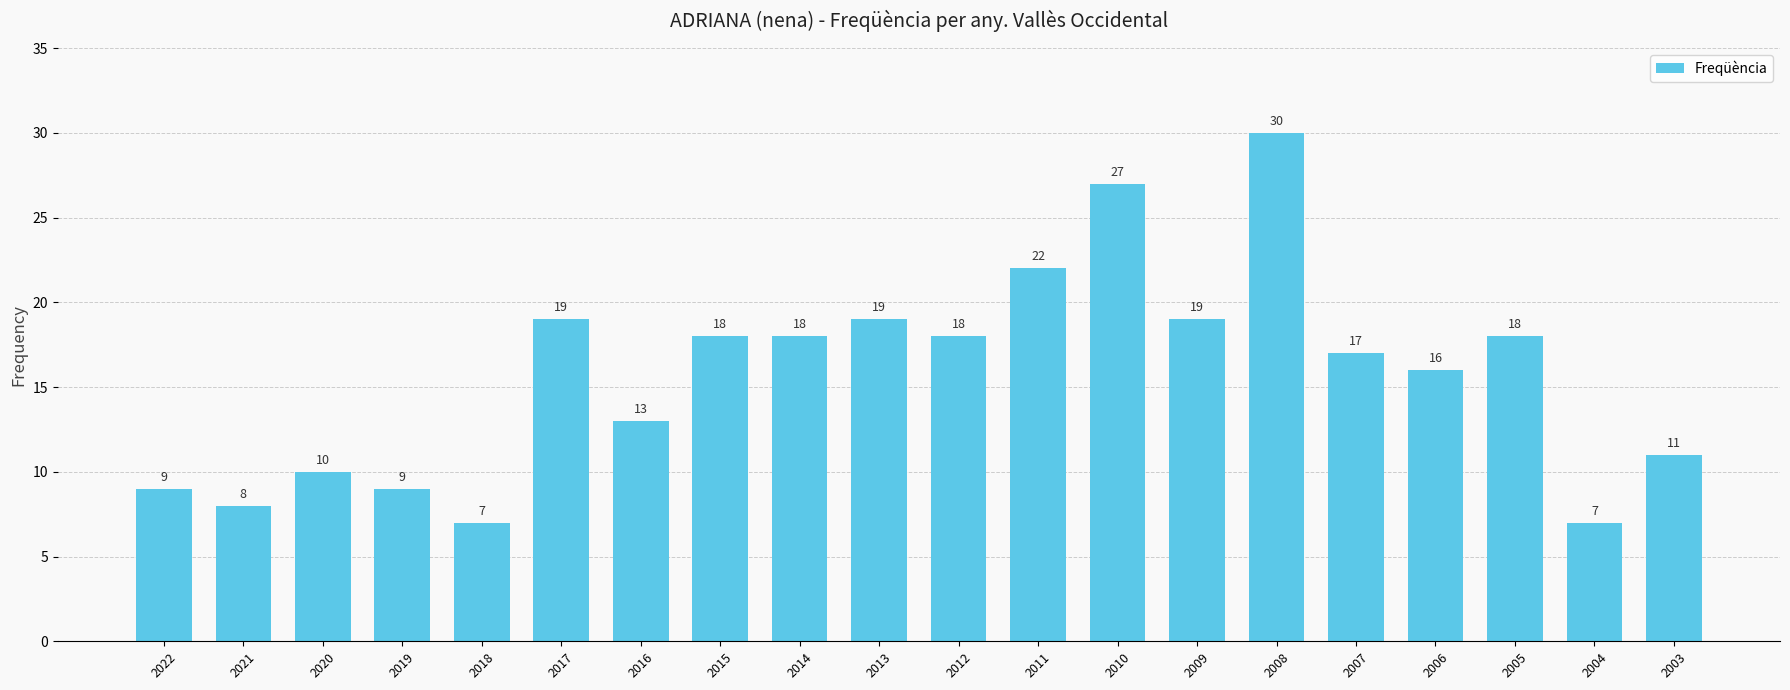

What is the difference between the maximum and minimum values?

23